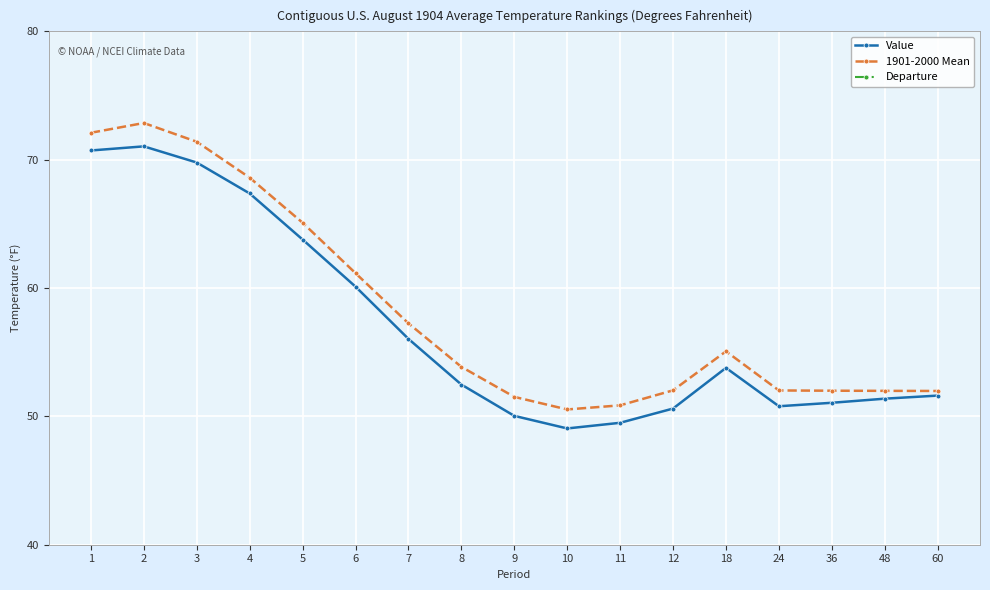

At 11, list the series in order from smallest to largest.

Departure, Value, 1901-2000 Mean